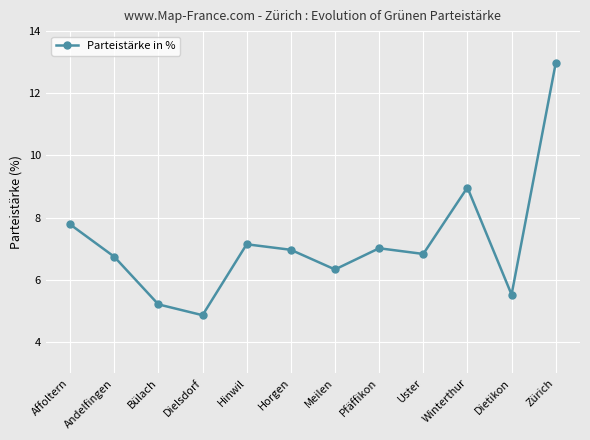

True or false: the data shows 13.0 at Zürich.

True